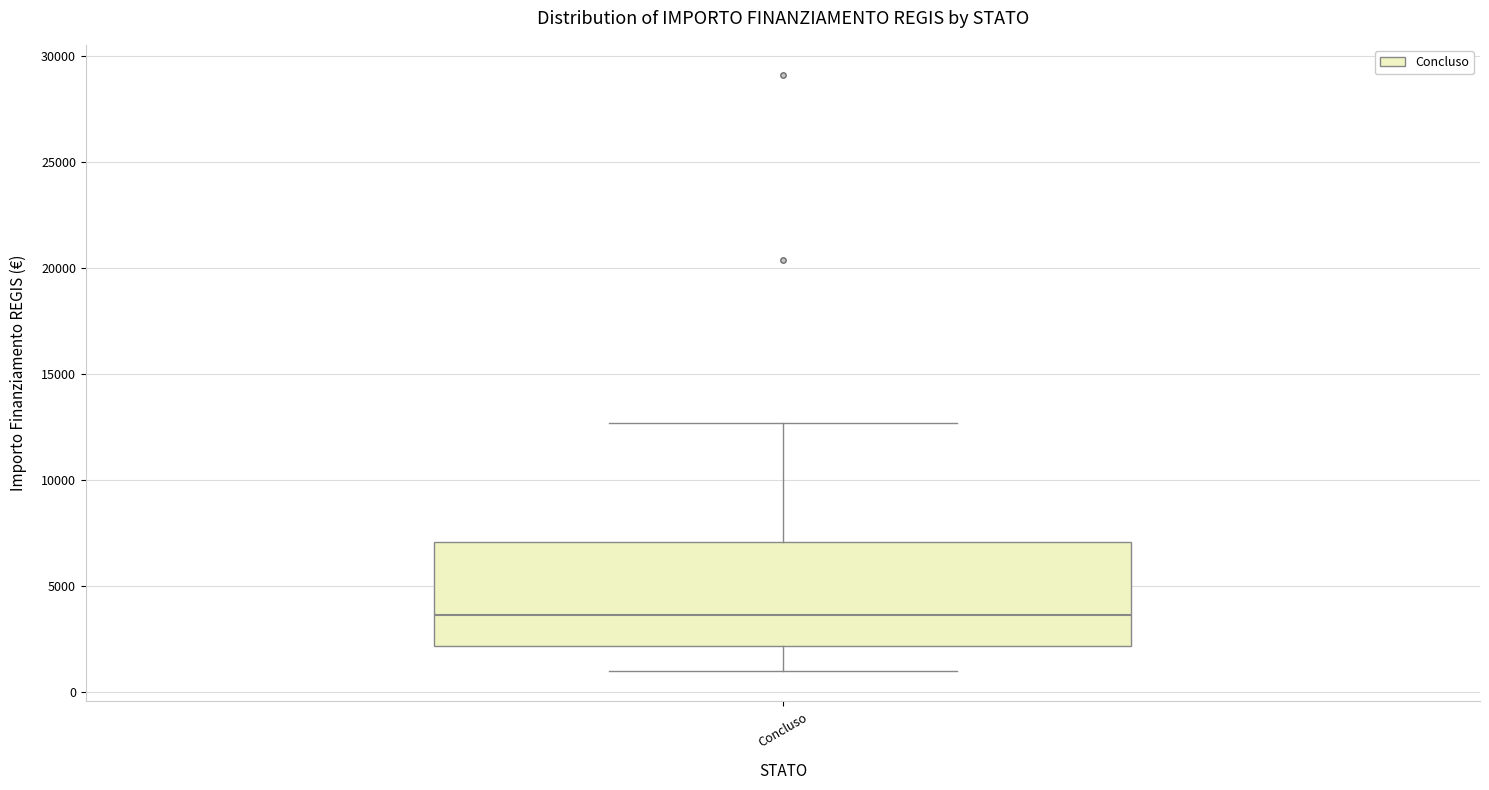

Where is the upper edge of the box for Concluso on the y-axis? The values are not printed on the chart, so give them approximately, as read against the axis.

7000